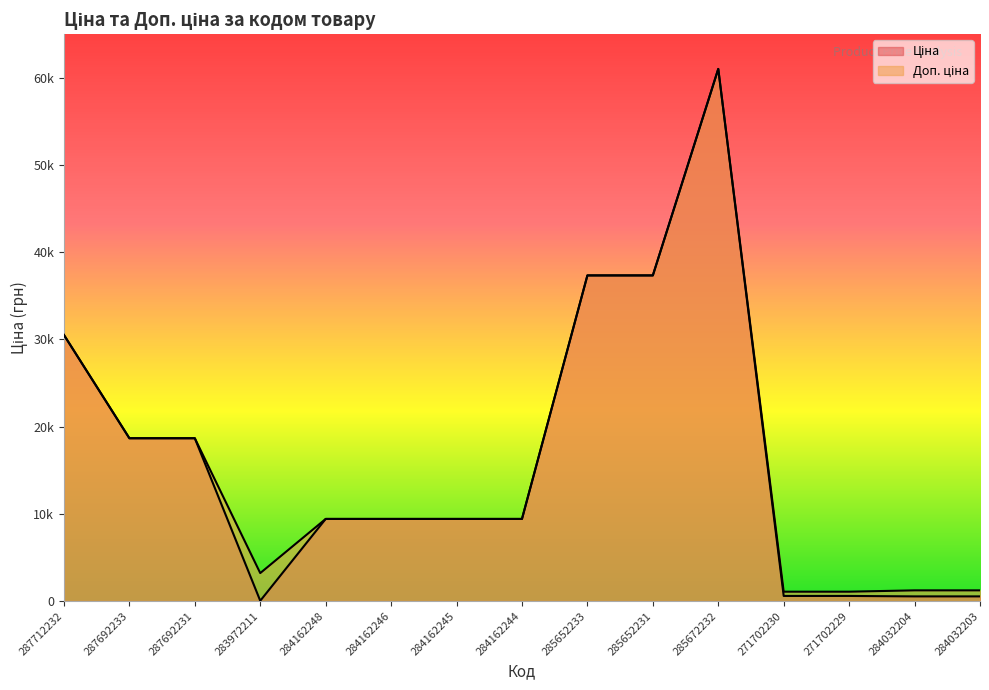

Which series has the largest total across all categories?

Доп. ціна